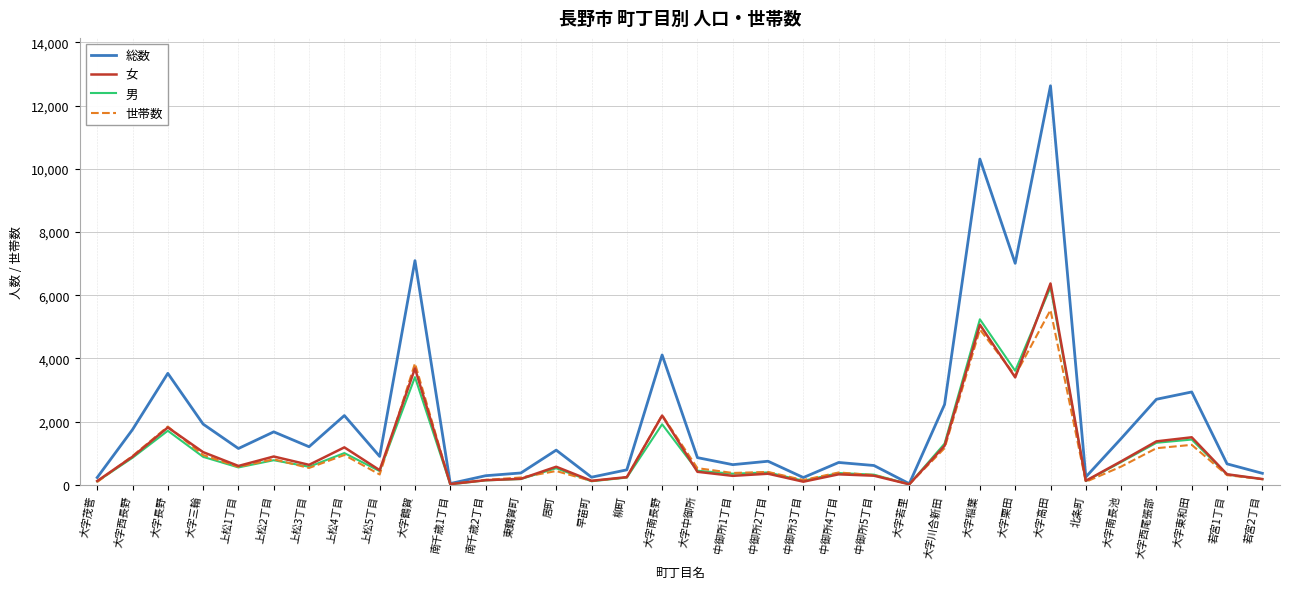

Which series has the largest total across all categories?

総数